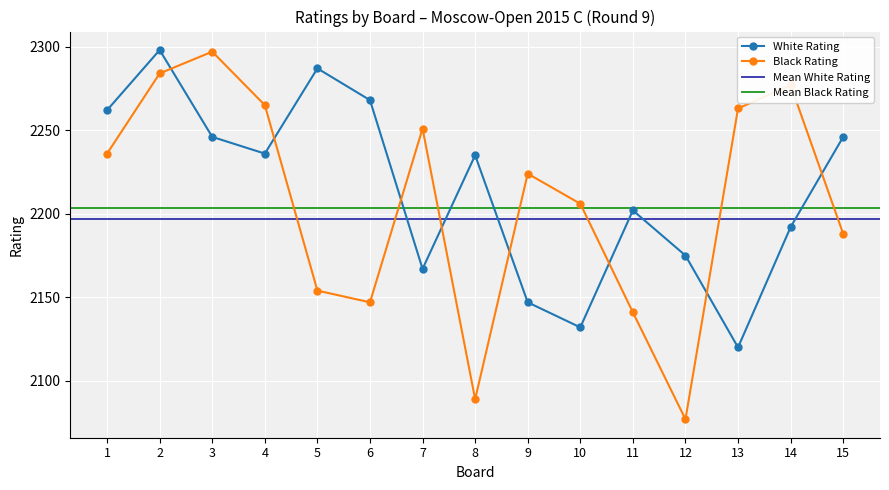

At which category does White Rating reach its first local peak?

2